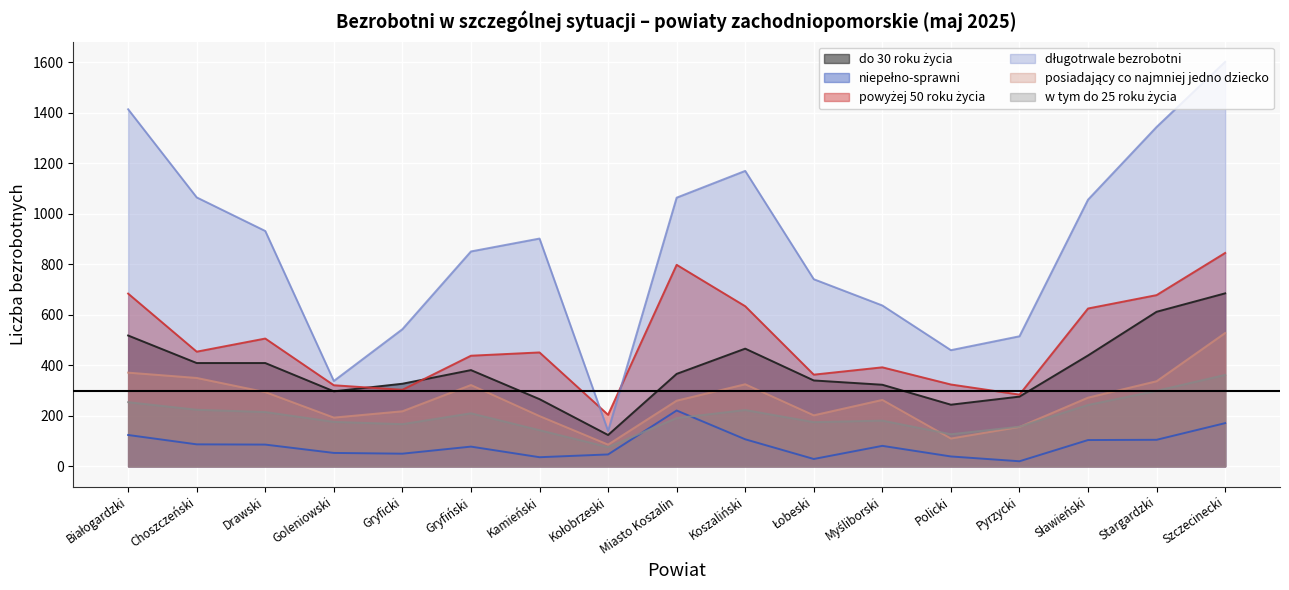

What is the total value across all series at Stargardzki?

3375